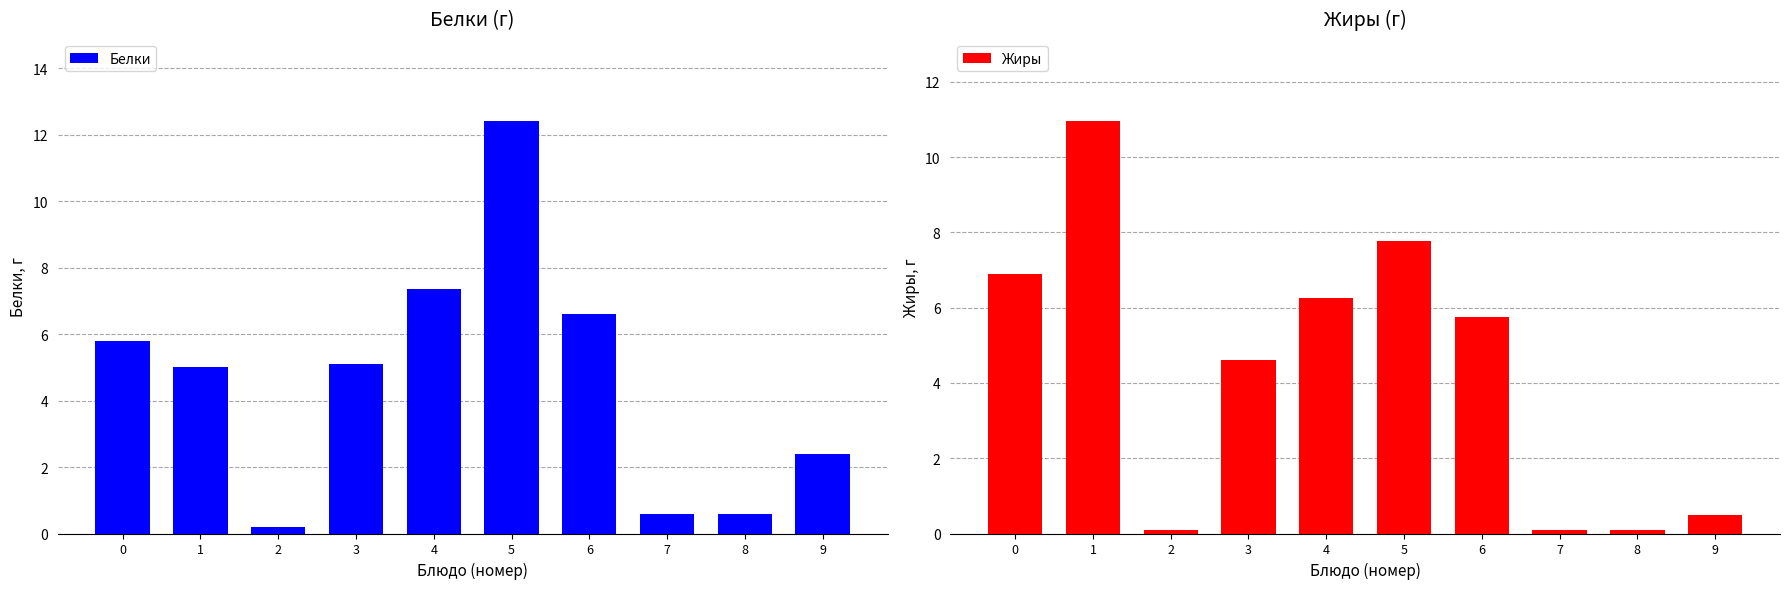

What is the difference between the maximum and minimum values in the Жиры series?

10.8